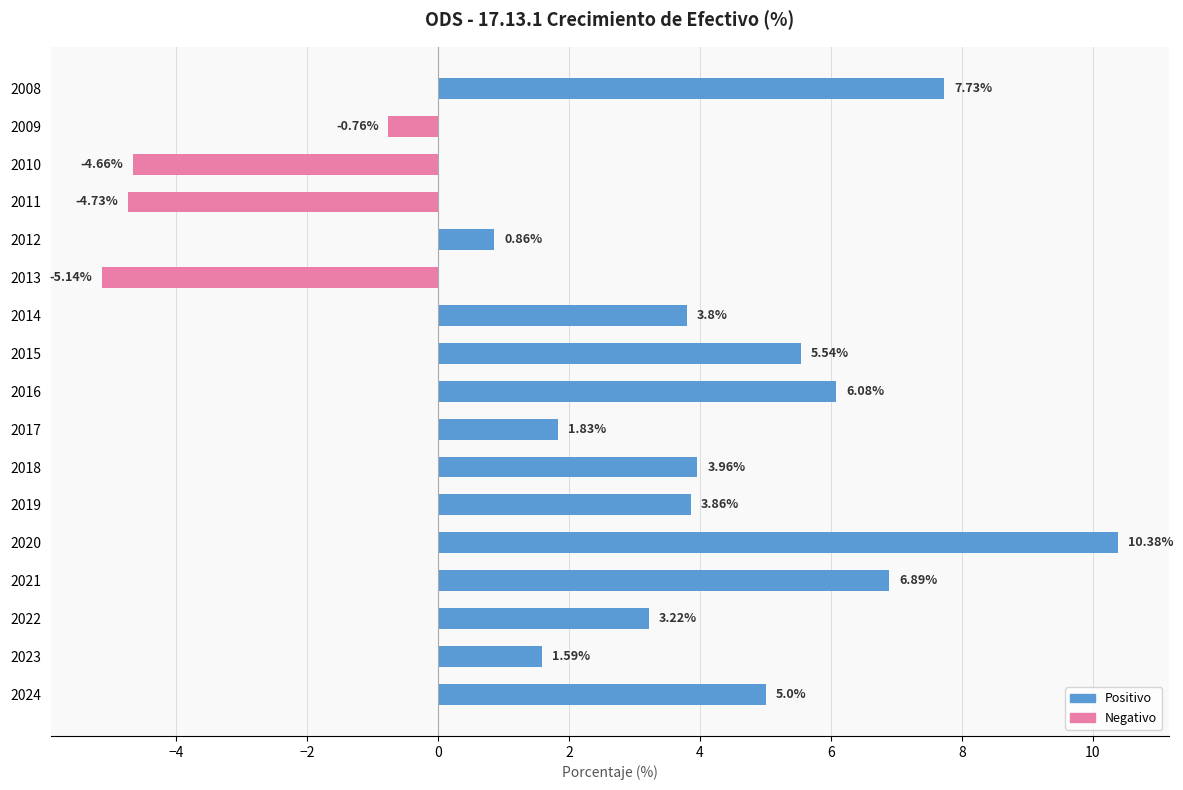

What is the ratio of the value at 2019 to the value at 2017?

2.1